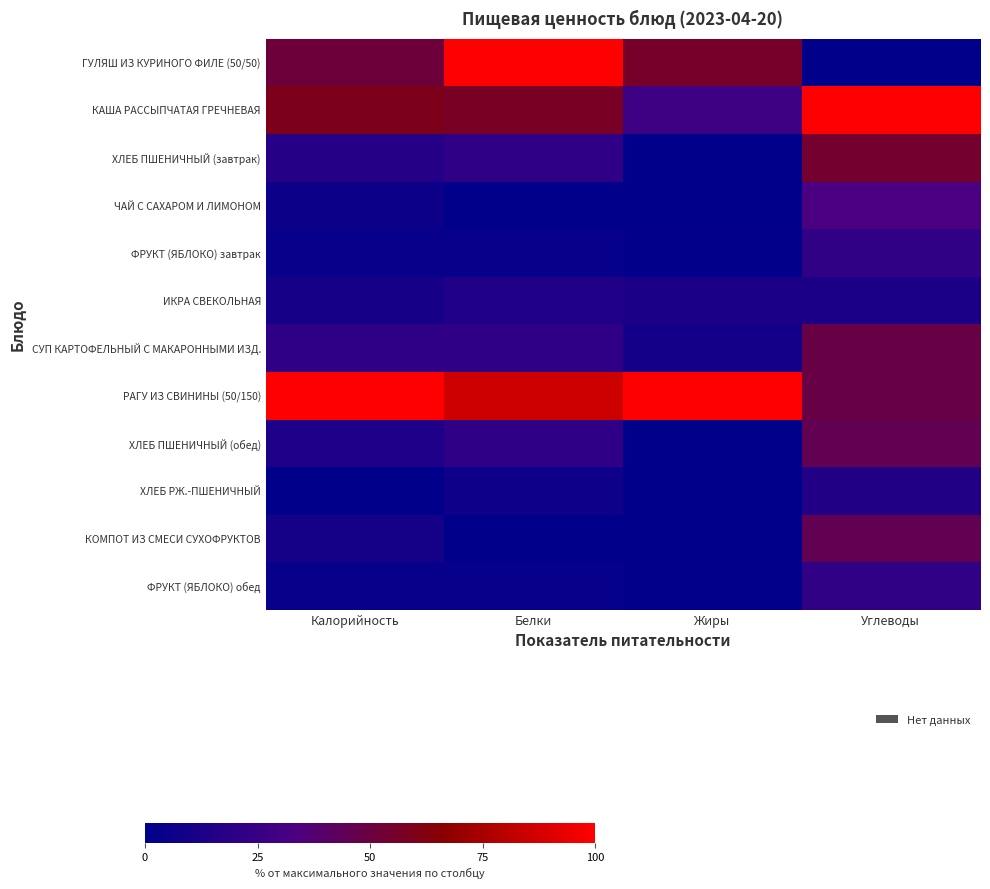

Rank the series at Жиры from lowest to highest value.

ХЛЕБ ПШЕНИЧНЫЙ (завтрак), ЧАЙ С САХАРОМ И ЛИМОНОМ, ХЛЕБ ПШЕНИЧНЫЙ (обед), ХЛЕБ РЖ.-ПШЕНИЧНЫЙ, КОМПОТ ИЗ СМЕСИ СУХОФРУКТОВ, ФРУКТ (ЯБЛОКО) завтрак, ФРУКТ (ЯБЛОКО) обед, СУП КАРТОФЕЛЬНЫЙ С МАКАРОННЫМИ ИЗД., ИКРА СВЕКОЛЬНАЯ, КАША РАССЫПЧАТАЯ ГРЕЧНЕВАЯ, ГУЛЯШ ИЗ КУРИНОГО ФИЛЕ (50/50), РАГУ ИЗ СВИНИНЫ (50/150)